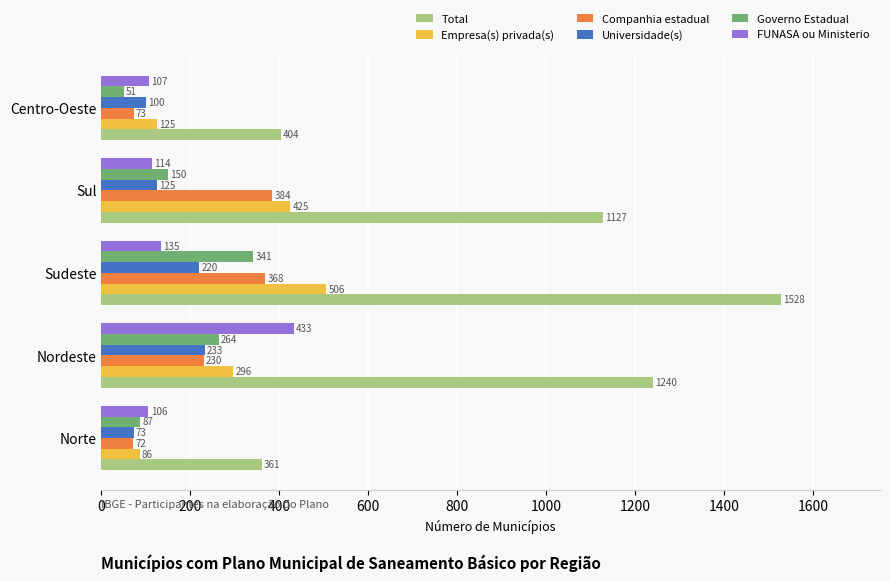

Count the Governo Estadual values in the range 87 to 264.

3